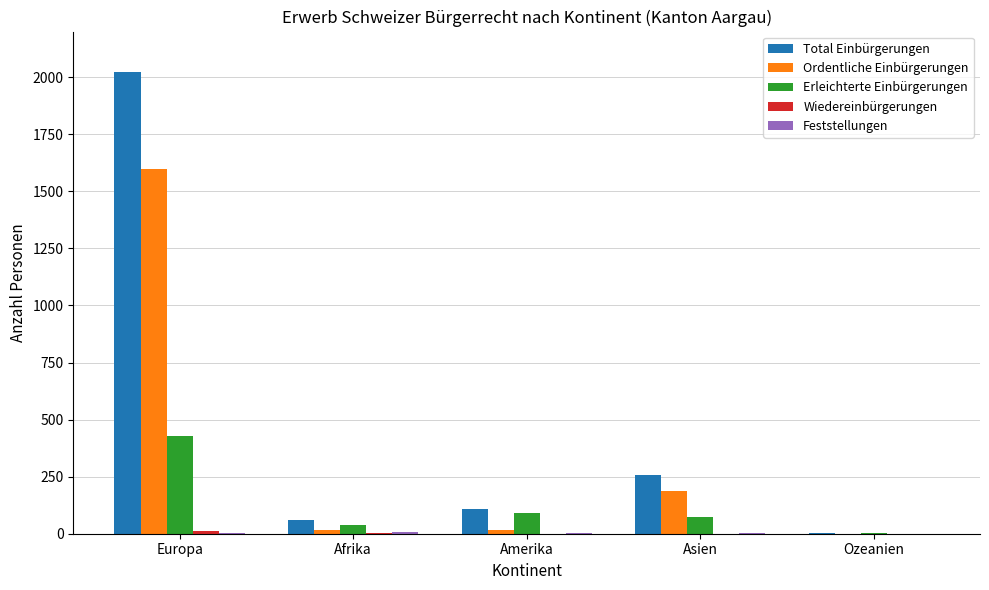

What is the spread (max minus min) of values at Europa?

2021